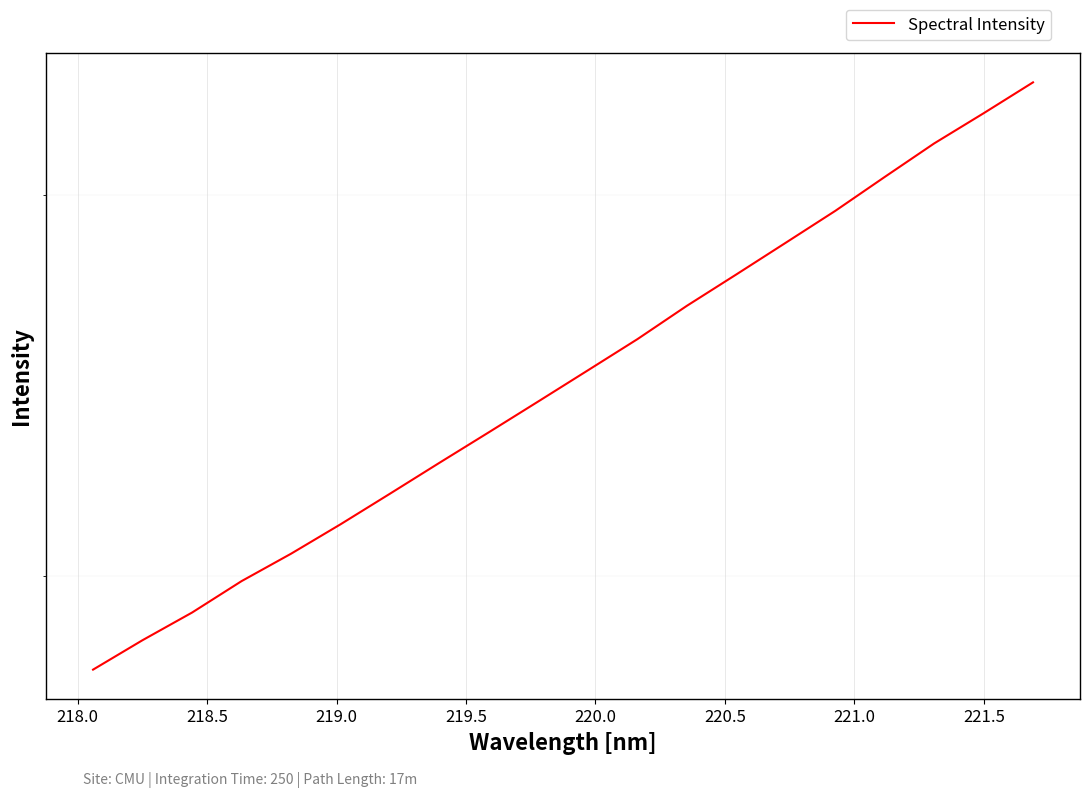

What is the smallest value displayed?

2794.2